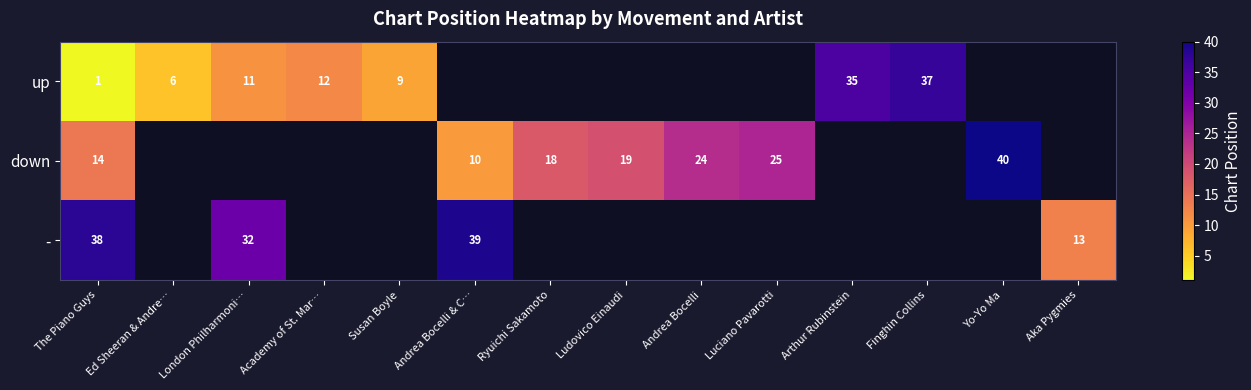

What is the total value across all series at The Piano Guys?

53